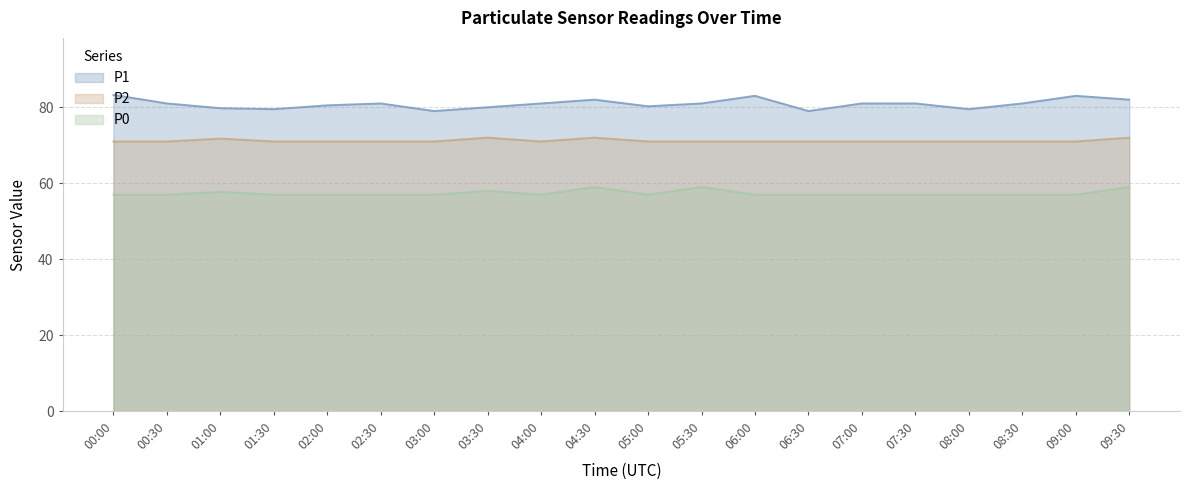

Is the value of P2 at 02:00 greater than the value of P1 at 04:00?

No